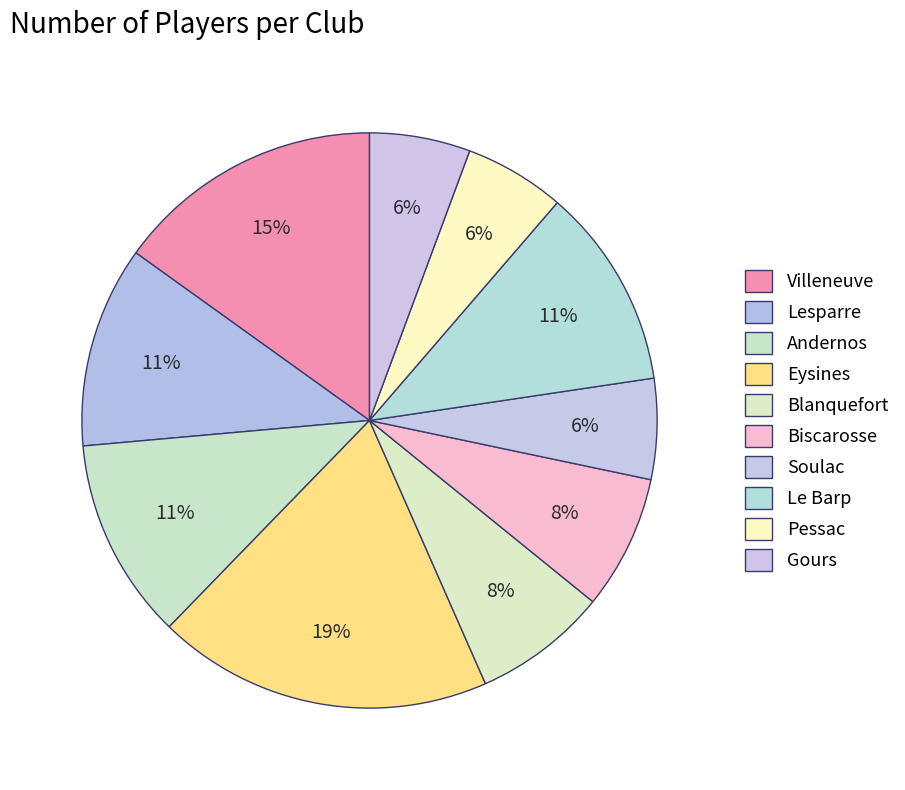

What is the change in value from Soulac to Le Barp?

+3